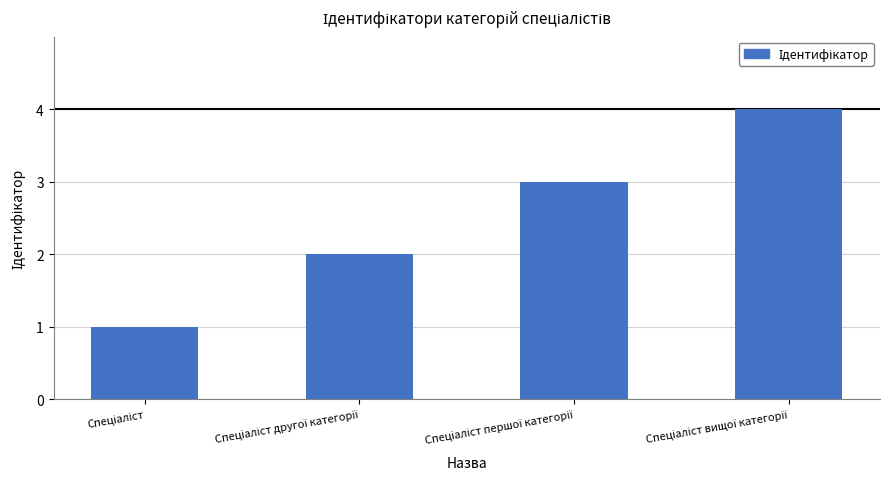

What is the greatest value displayed?

4